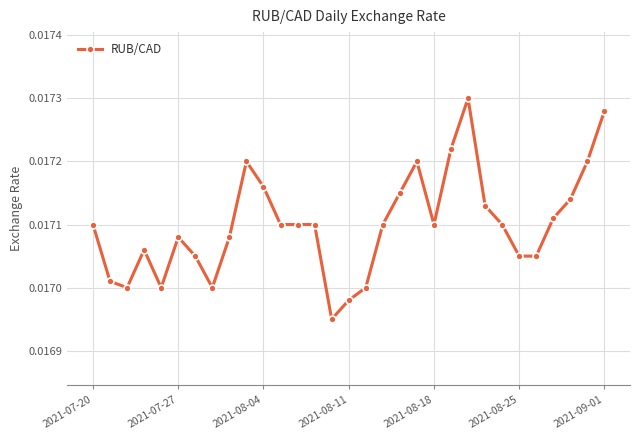

Count the number of data series in this chart.

1